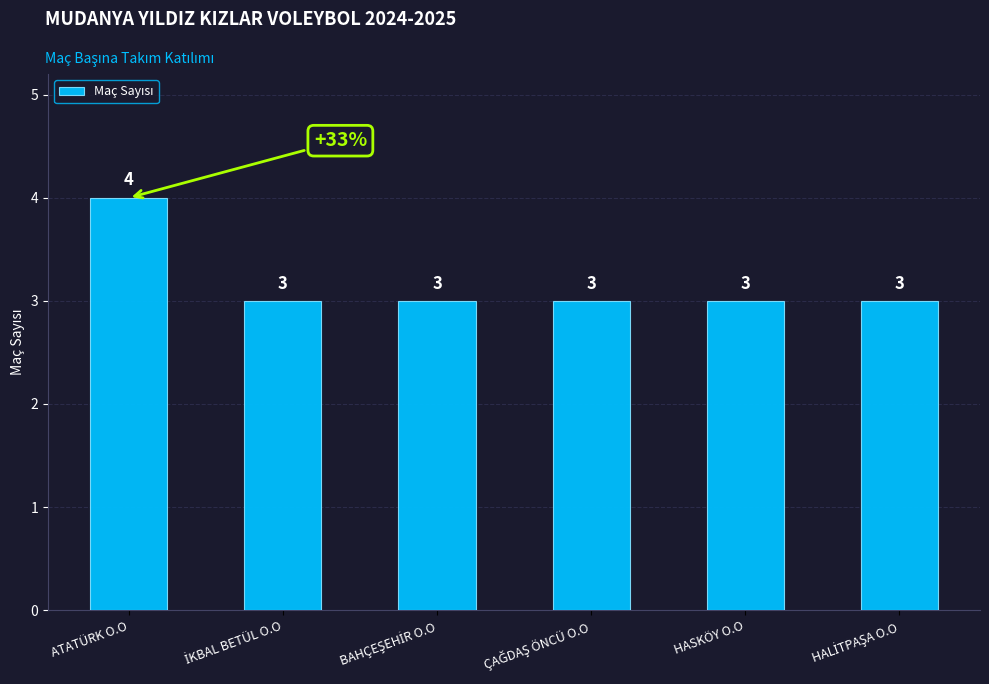

The value at ATATÜRK O.O is 4. True or false?

True